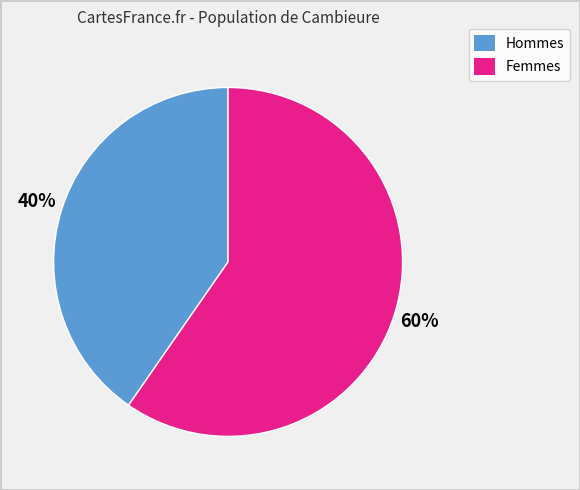

Does any single category account for the majority?

Yes